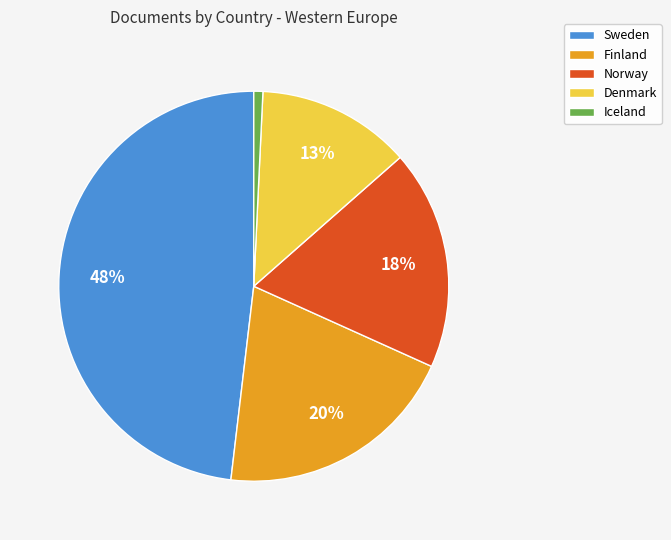

Does Sweden account for over 50% of the chart?

No